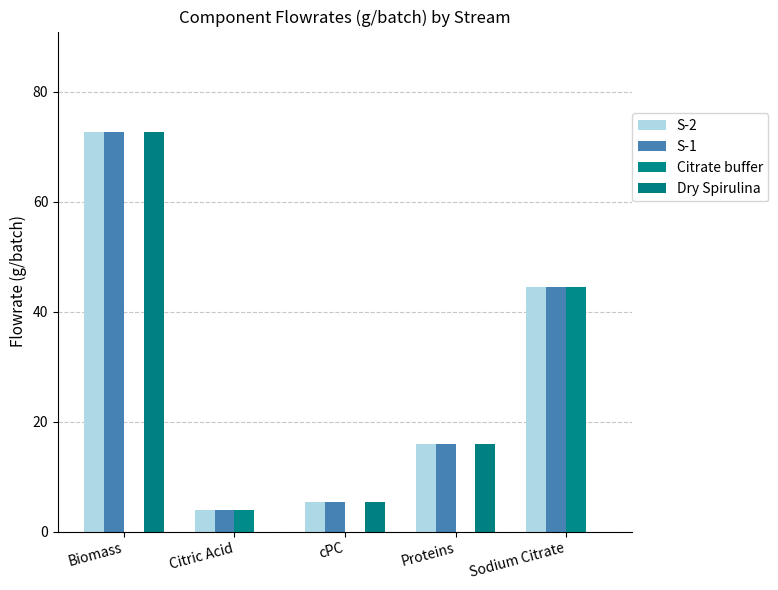

How many categories are shown in the chart?

5